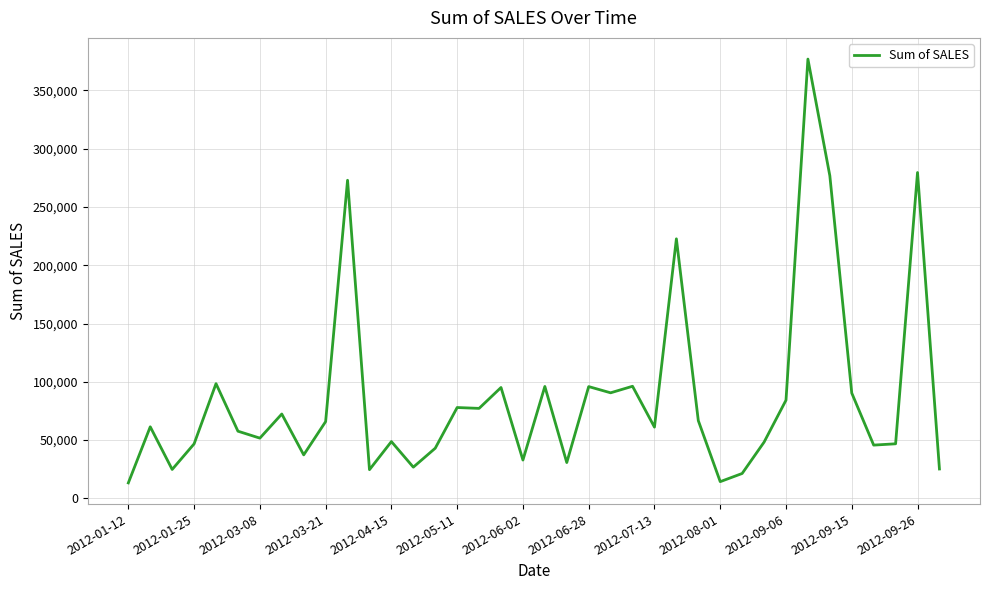

What is the smallest value displayed?

13307